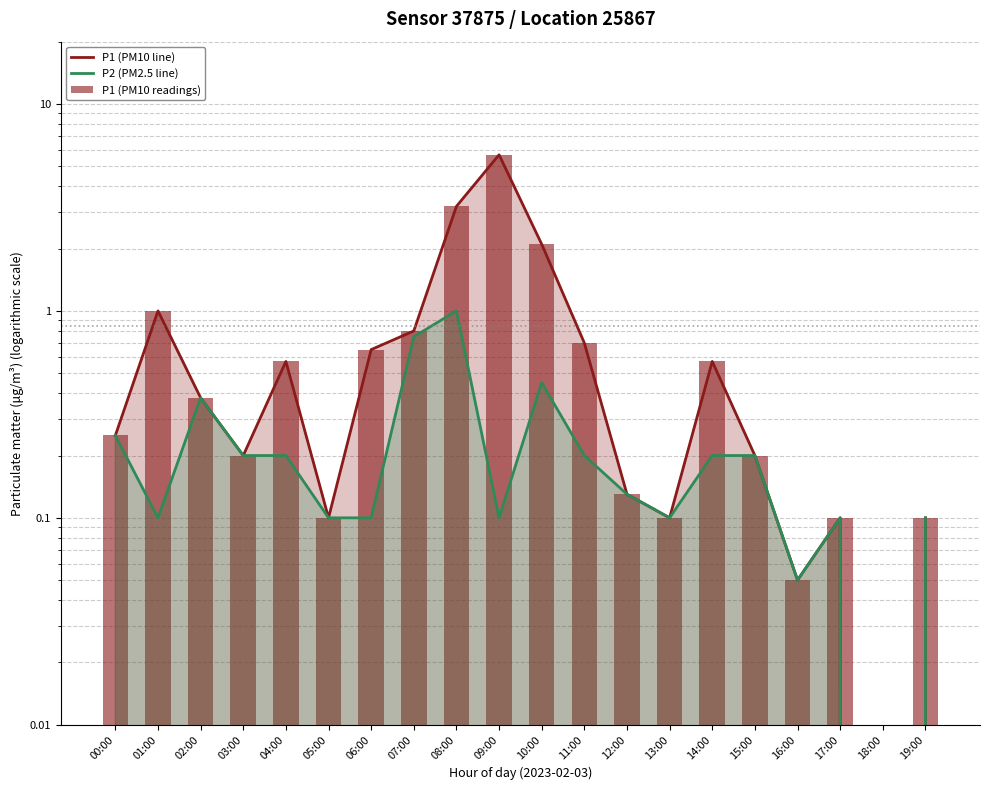

What is the approximate value of P2 (PM2.5 line) at 15:00?

0.2